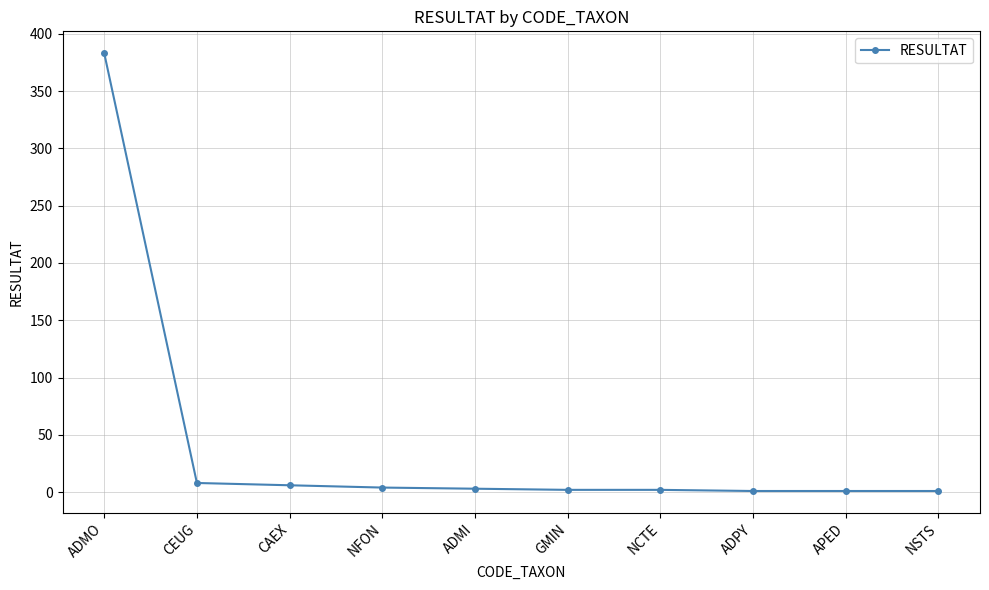

What is the sum of the values at CEUG and CAEX?

14